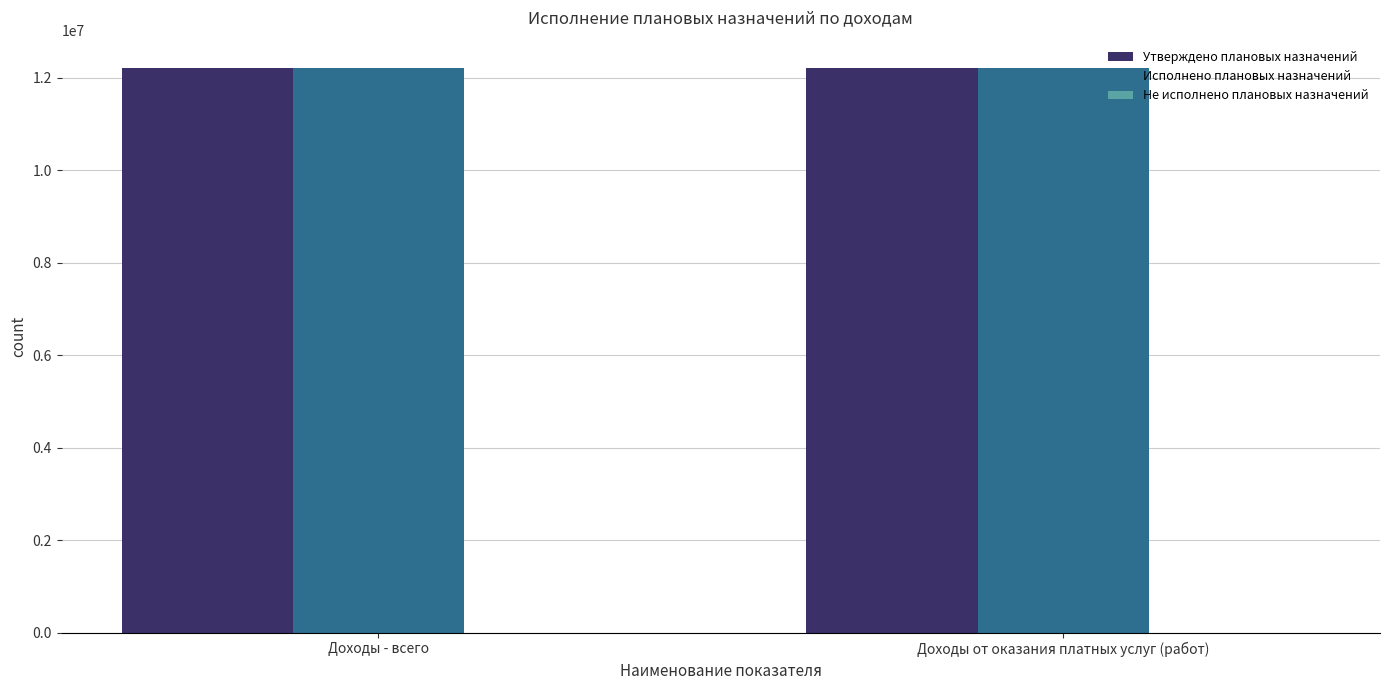

Which category has the lowest value across all series?

Доходы - всего